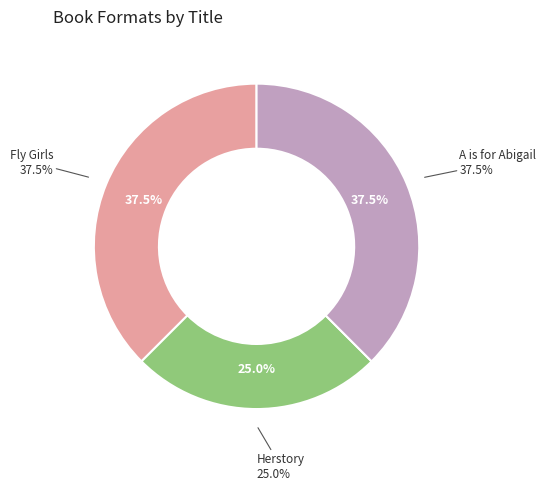

To the nearest percent, what percentage of the pie is A is for Abigail?

38%